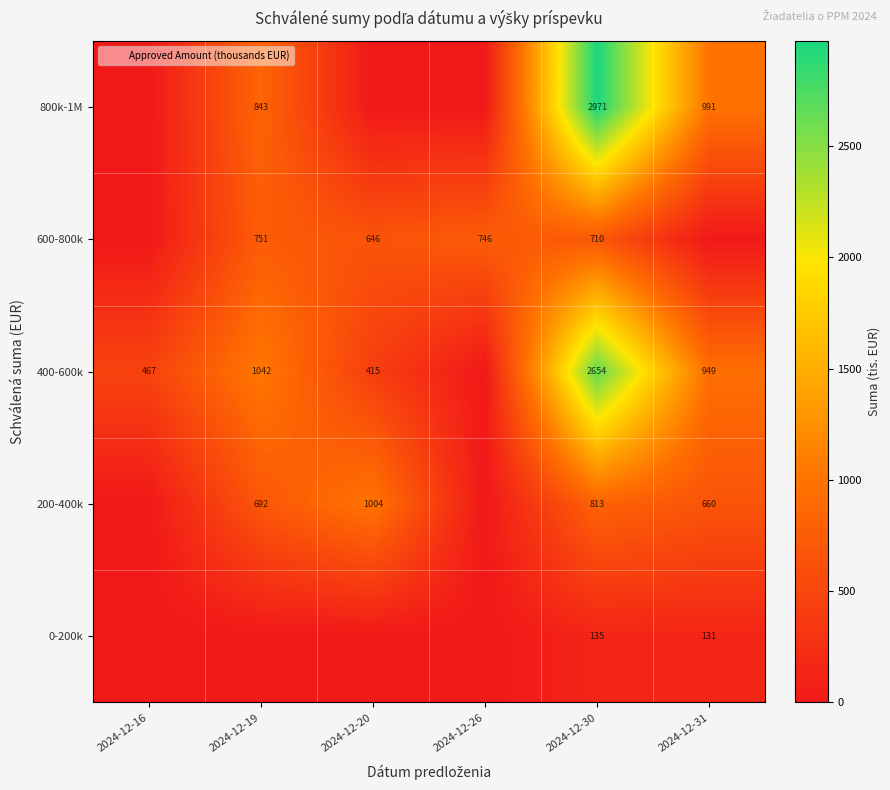

Which series has the largest total across all categories?

400-600k